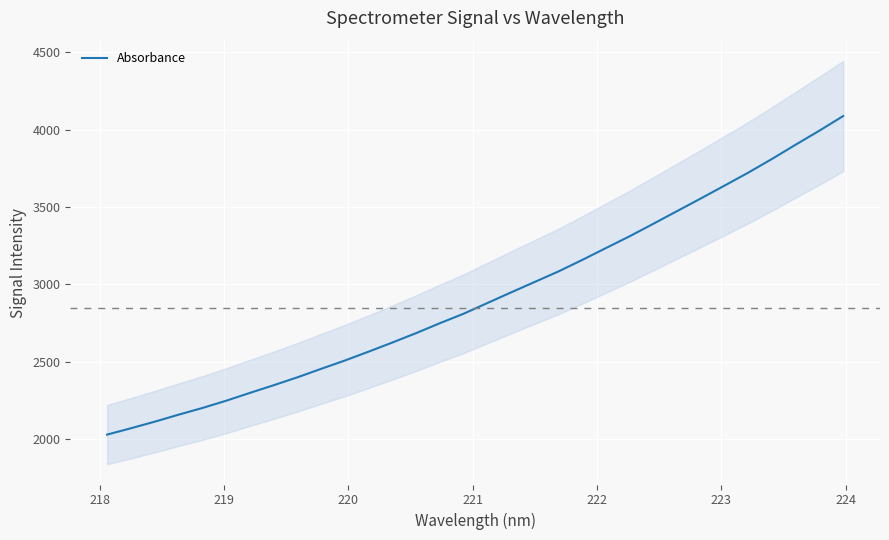

What is the minimum value for Absorbance?

2027.3